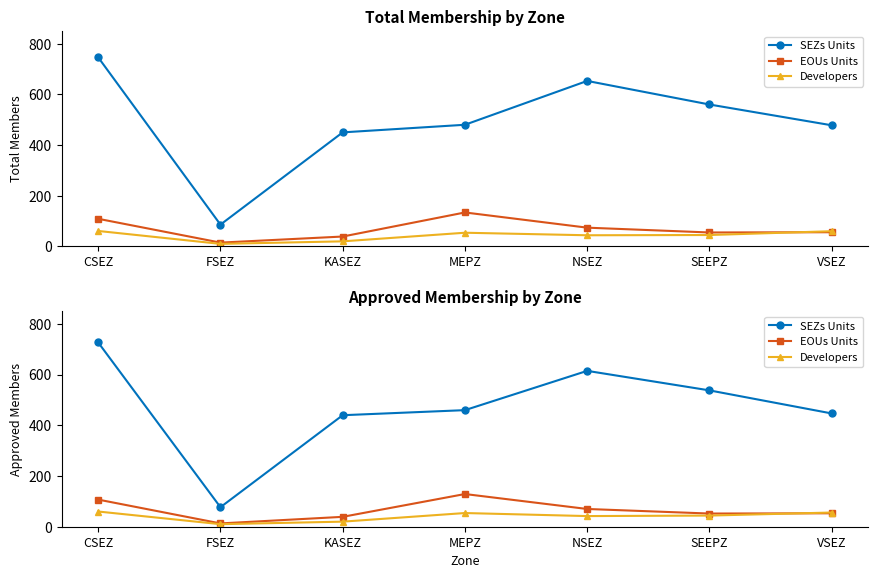

What is the smallest value displayed?

10